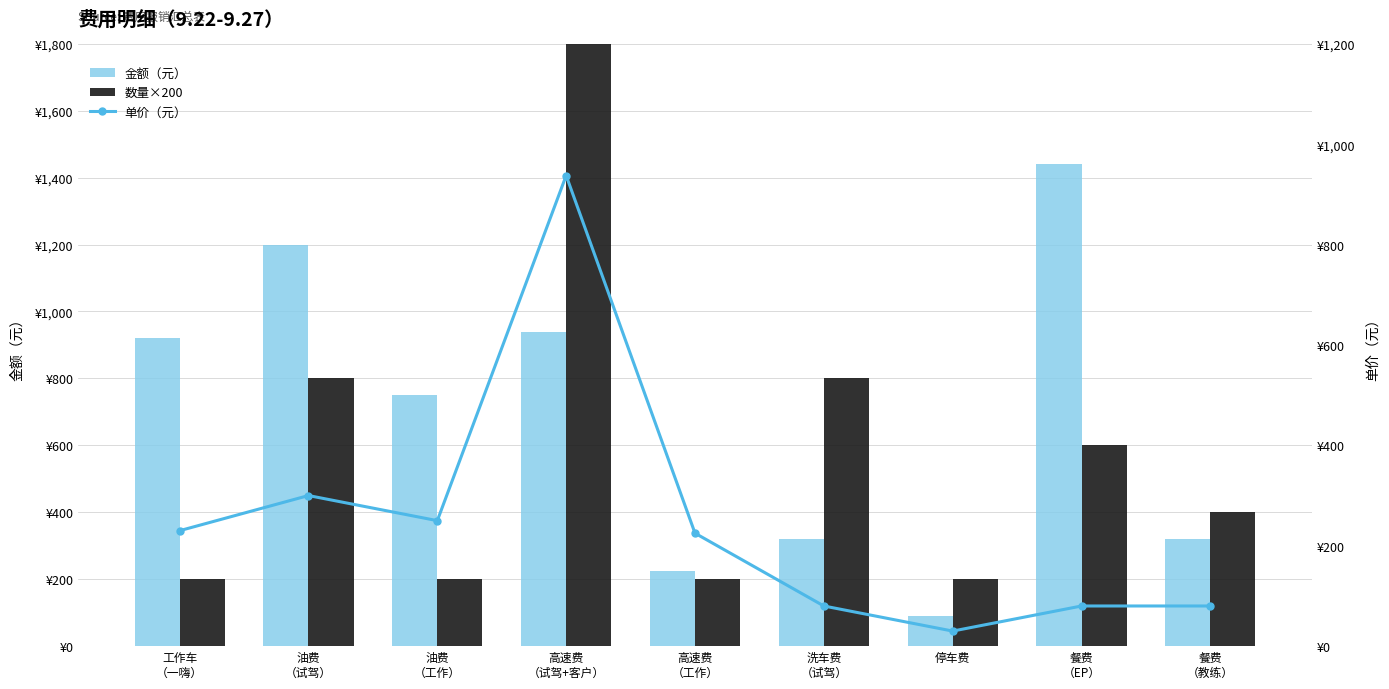

What is the maximum value for 金额（元）?

1440.0